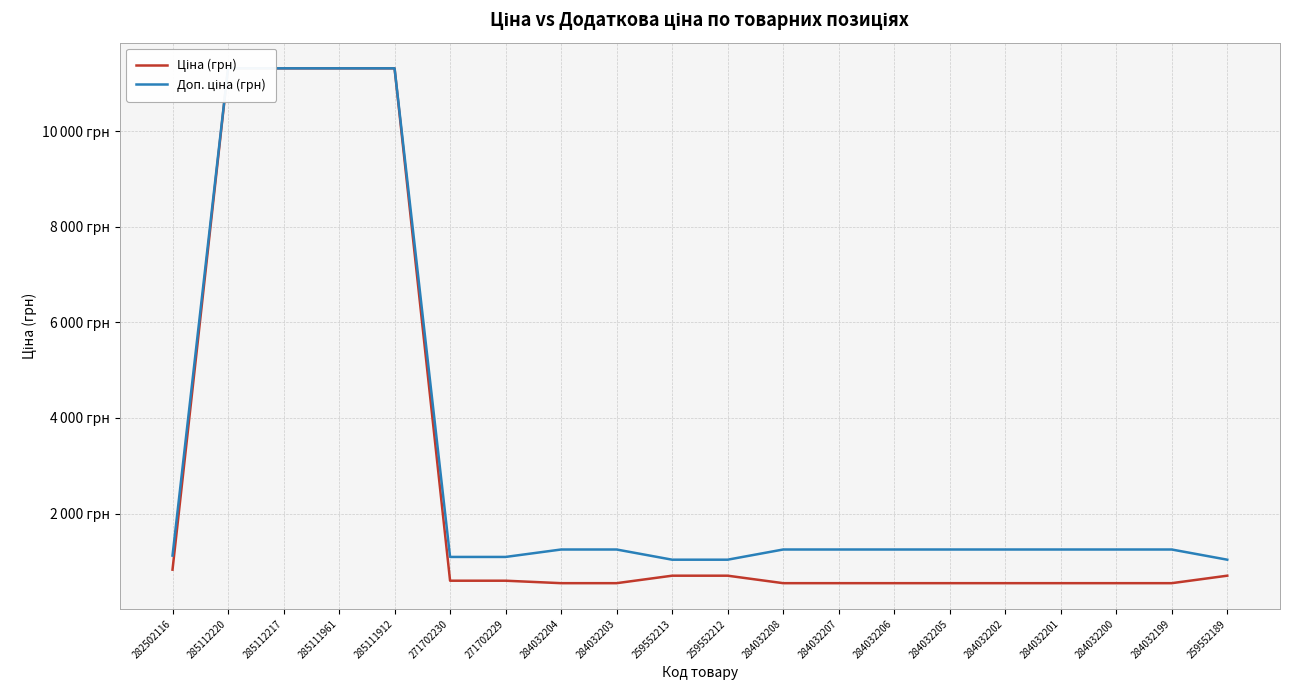

What is the average value of the Доп. ціна (грн) series?

3207.9